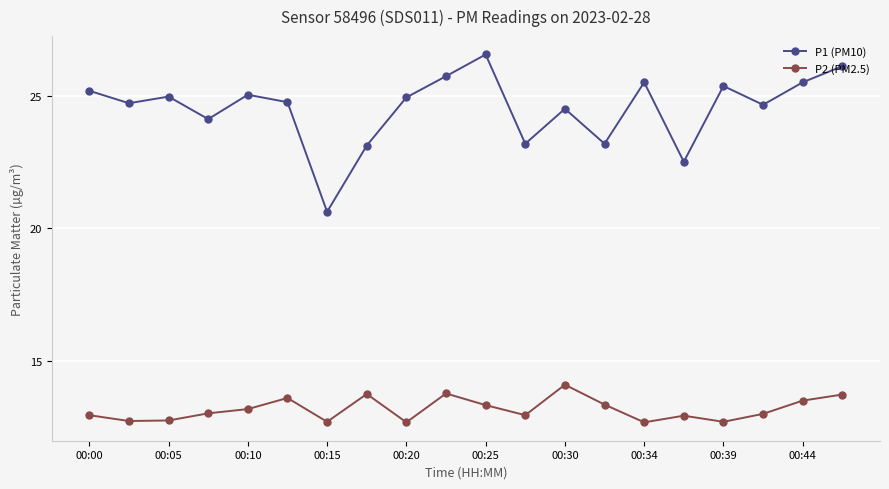

Rank the series by their maximum value, from highest to lowest.

P1 (PM10), P2 (PM2.5)